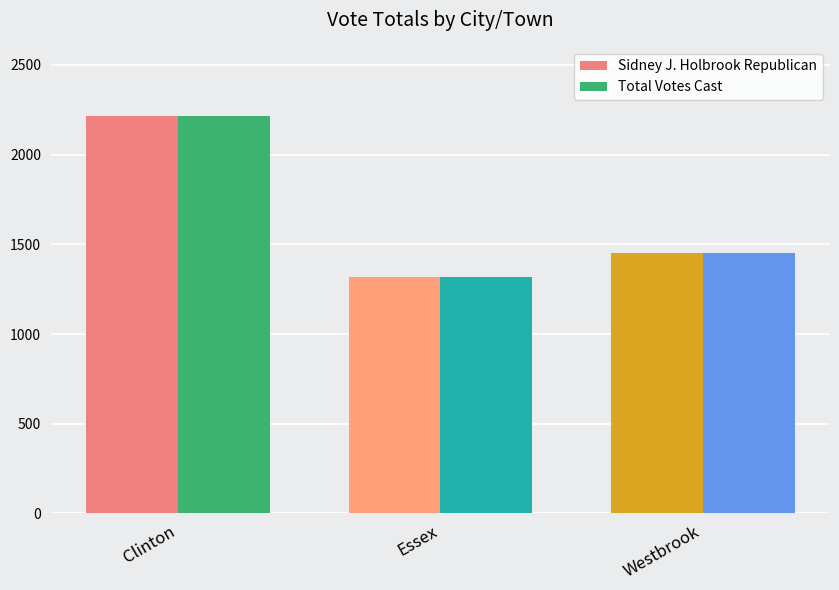

How many bars are there in total?

6